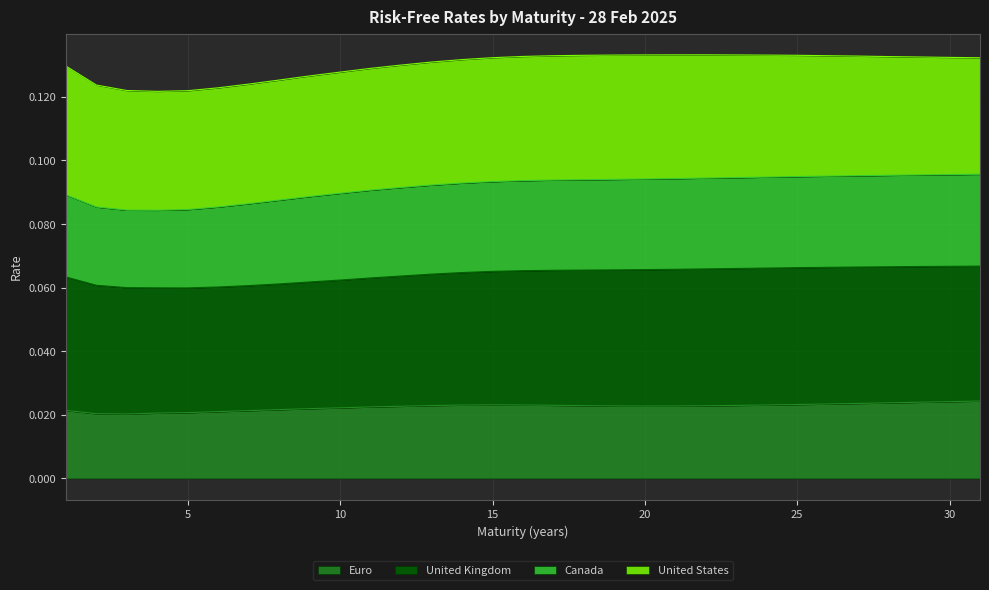

At which category does the chart reach its minimum across all series?

3